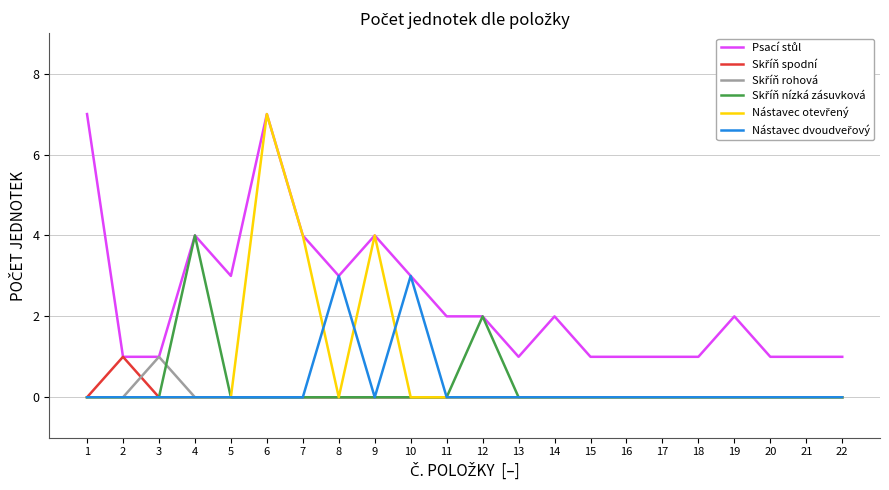

How many lines are shown in the chart?

6